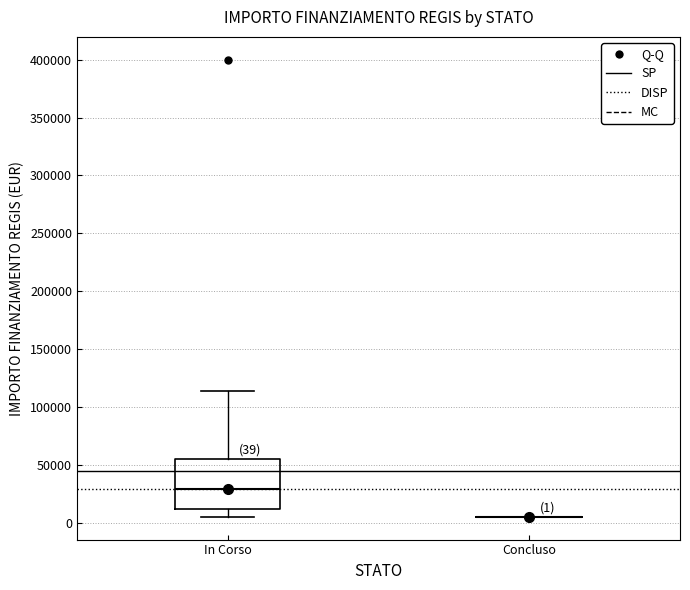

Comparing the boxes themselves (not the whiskers), which one is the tallest?

In Corso